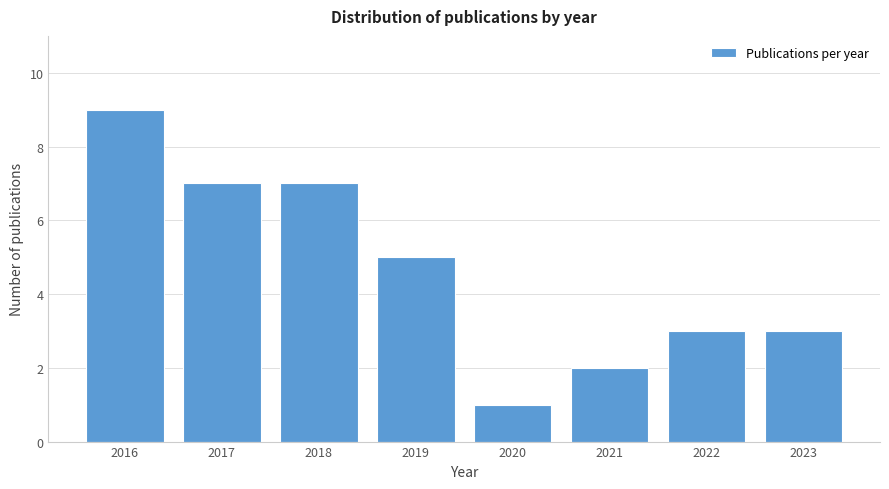

Reading left to right, transcribe all the data shown in this chart.

2016=9	2017=7	2018=7	2019=5	2020=1	2021=2	2022=3	2023=3